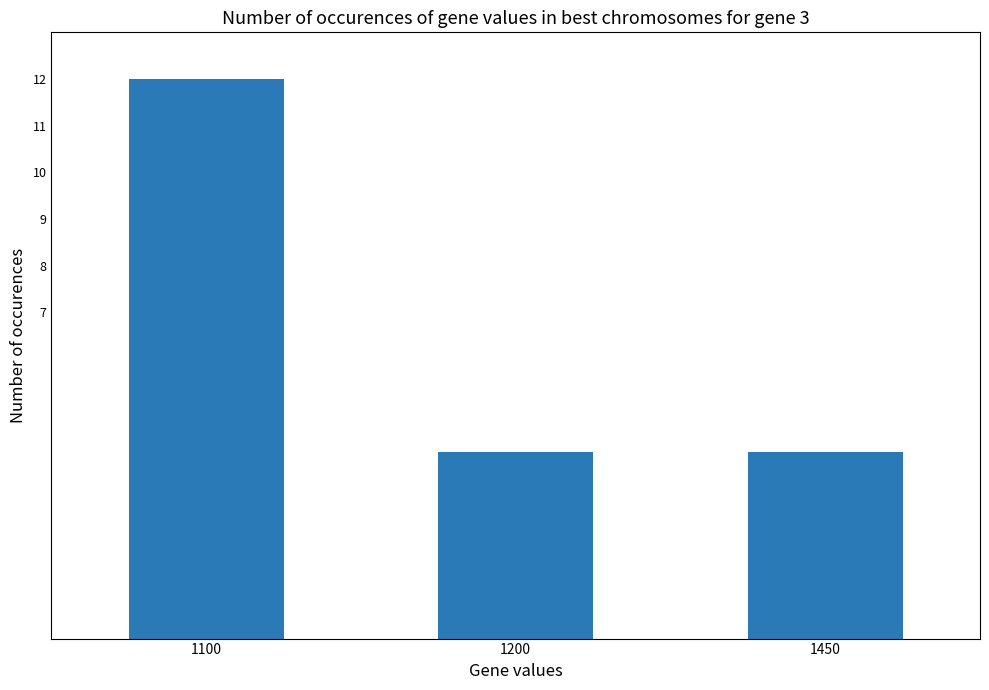

The chart shows a value of 5 at 1100. True or false?

False